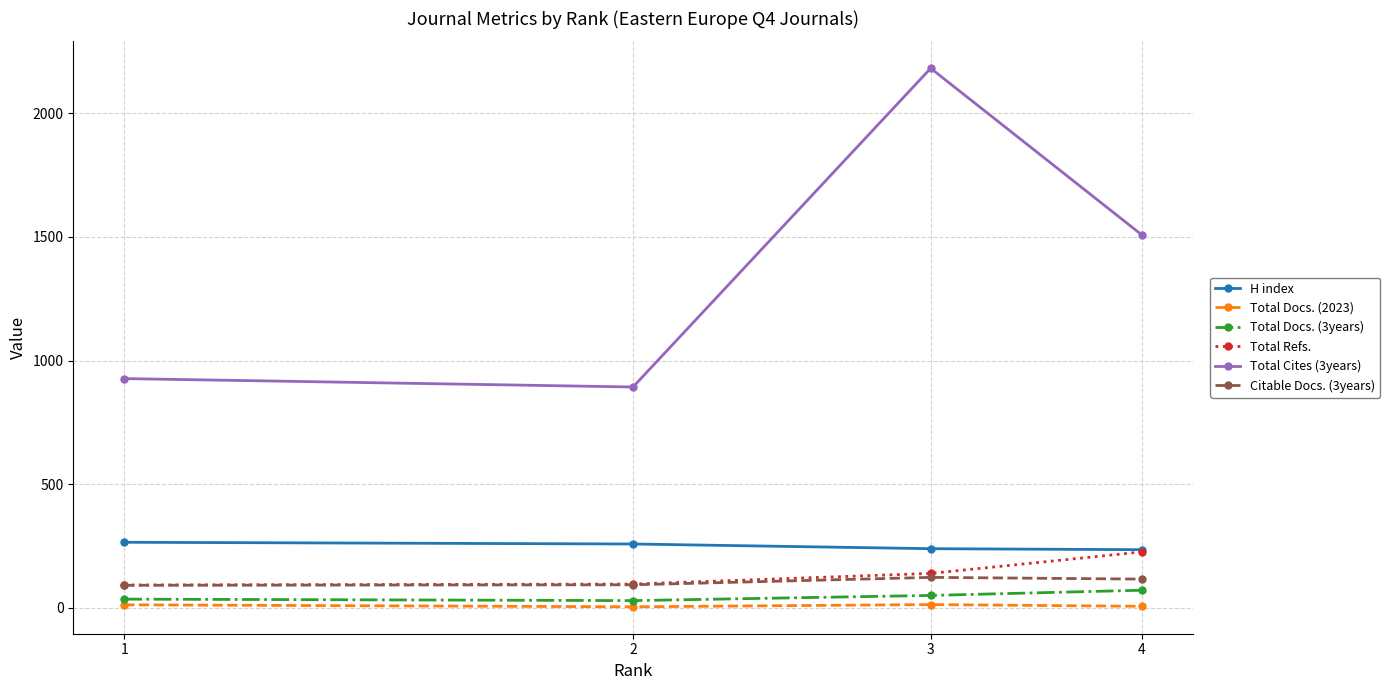

True or false: Total Cites (3years) has more than 1 interior local peaks.

False